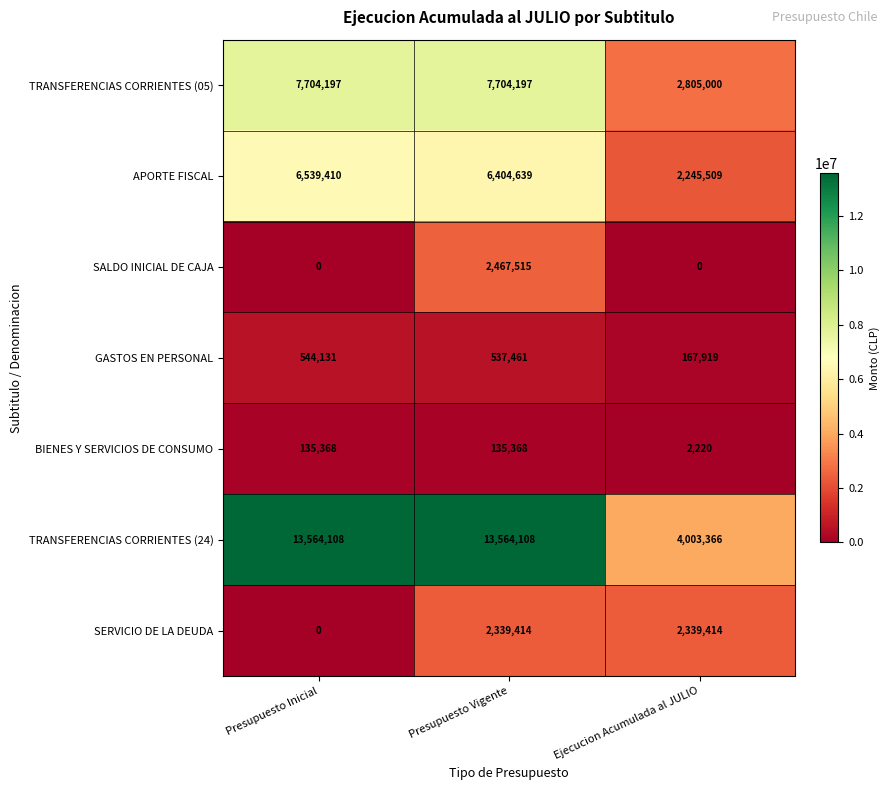

Reading left to right, list all the values displayed in this chart.

TRANSFERENCIAS CORRIENTES (05): Presupuesto Inicial=7704197	Presupuesto Vigente=7704197	Ejecucion Acumulada al JULIO=2805000
APORTE FISCAL: Presupuesto Inicial=6539410	Presupuesto Vigente=6404639	Ejecucion Acumulada al JULIO=2245509
SALDO INICIAL DE CAJA: Presupuesto Inicial=0	Presupuesto Vigente=2467515	Ejecucion Acumulada al JULIO=0
GASTOS EN PERSONAL: Presupuesto Inicial=544131	Presupuesto Vigente=537461	Ejecucion Acumulada al JULIO=167919
BIENES Y SERVICIOS DE CONSUMO: Presupuesto Inicial=135368	Presupuesto Vigente=135368	Ejecucion Acumulada al JULIO=2220
TRANSFERENCIAS CORRIENTES (24): Presupuesto Inicial=13564108	Presupuesto Vigente=13564108	Ejecucion Acumulada al JULIO=4003366
SERVICIO DE LA DEUDA: Presupuesto Inicial=0	Presupuesto Vigente=2339414	Ejecucion Acumulada al JULIO=2339414